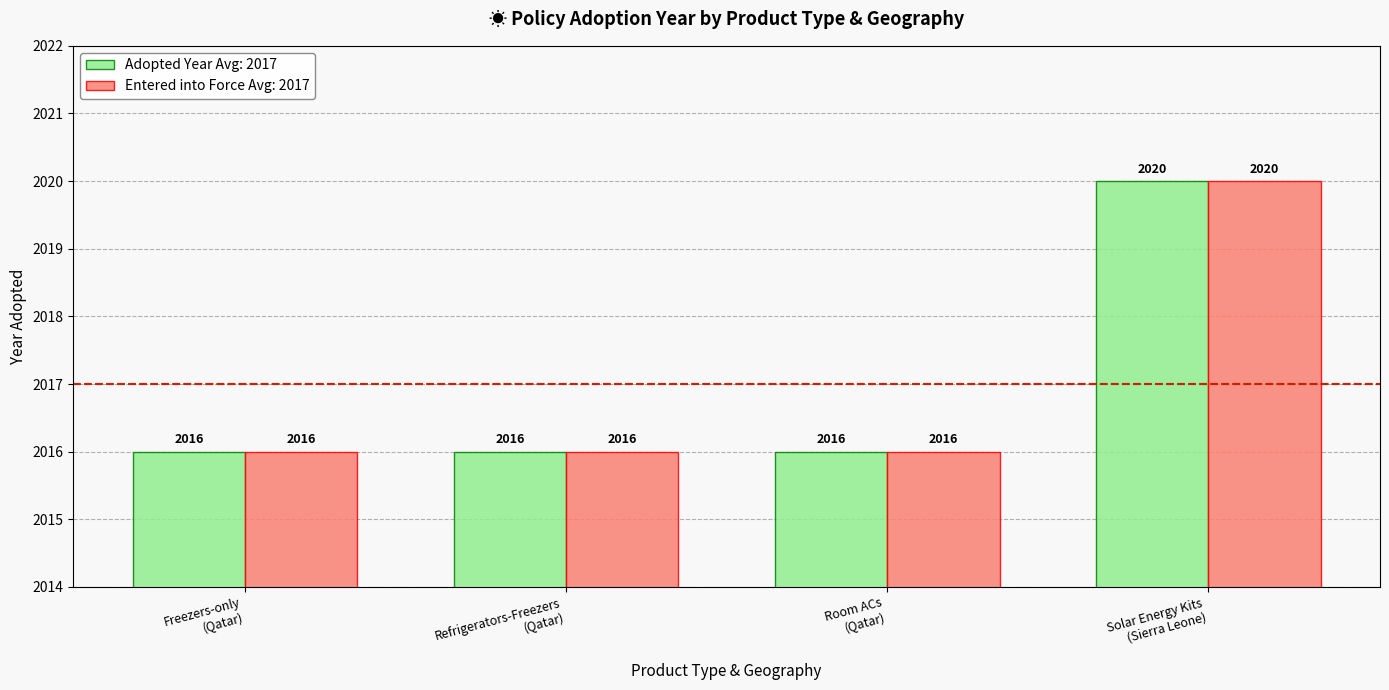

What is the greatest value displayed?

2020